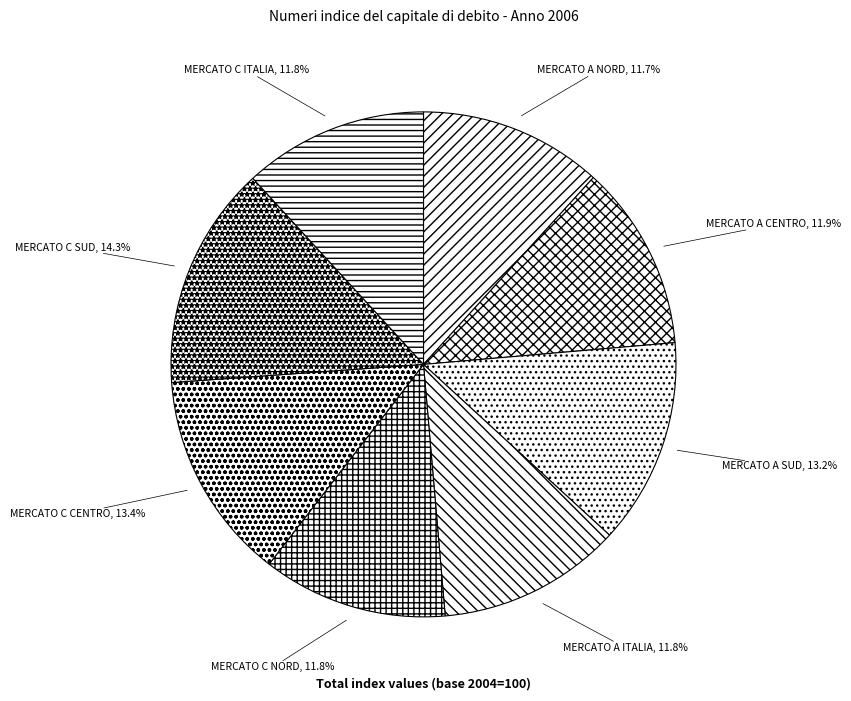

Is there a majority slice in this chart?

No